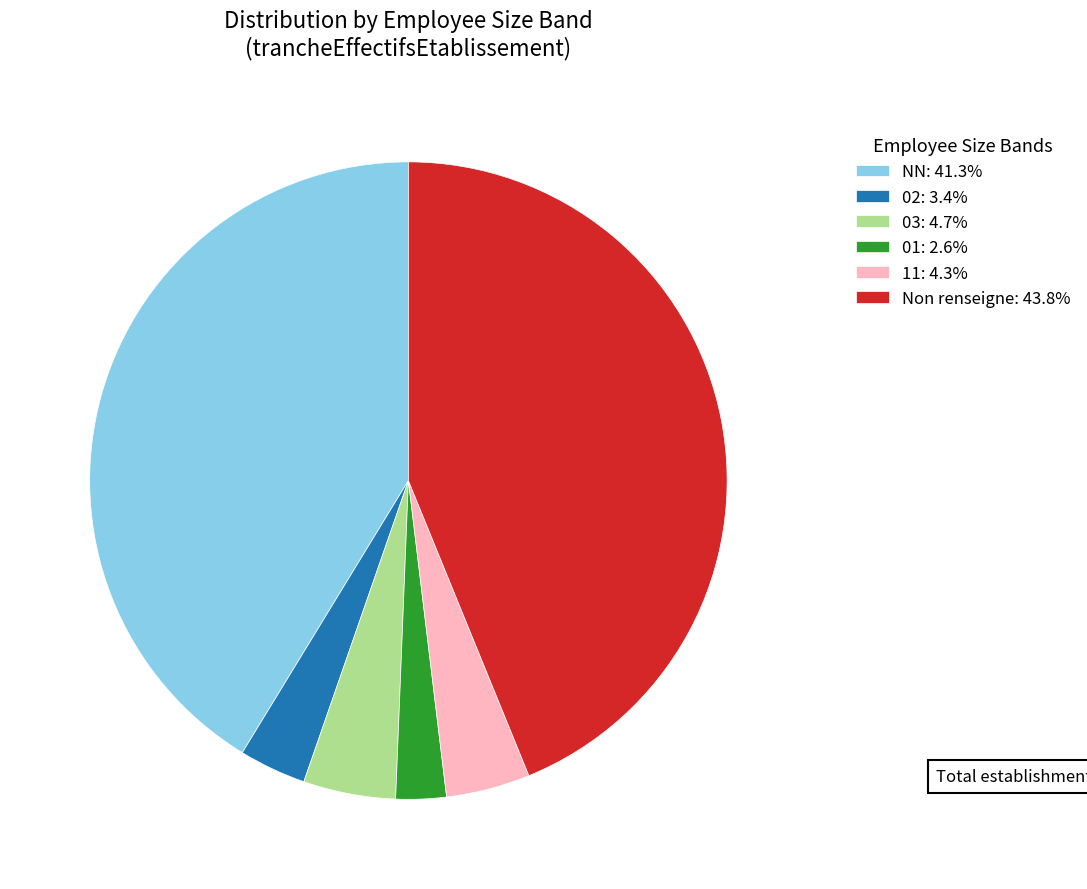

Approximately how many times larger is the value at NN: 41.3% compared to Non renseigne: 43.8%?

0.9